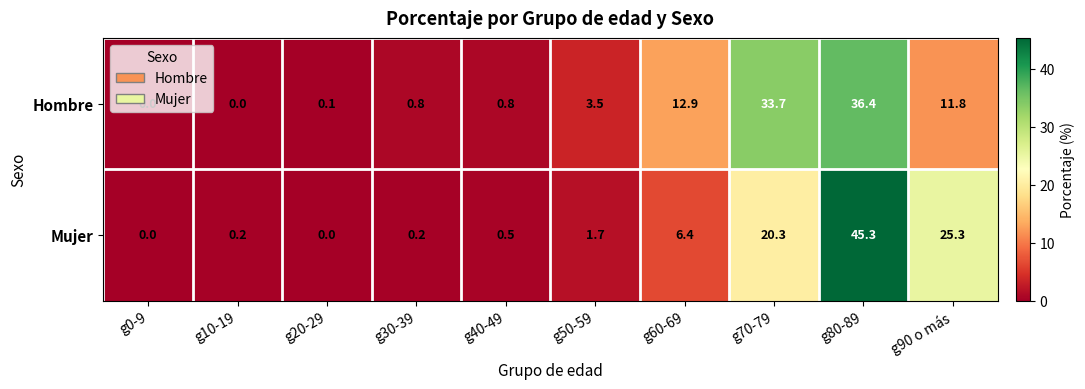

Is it true that Mujer equals 0.0 at g20-29?

True